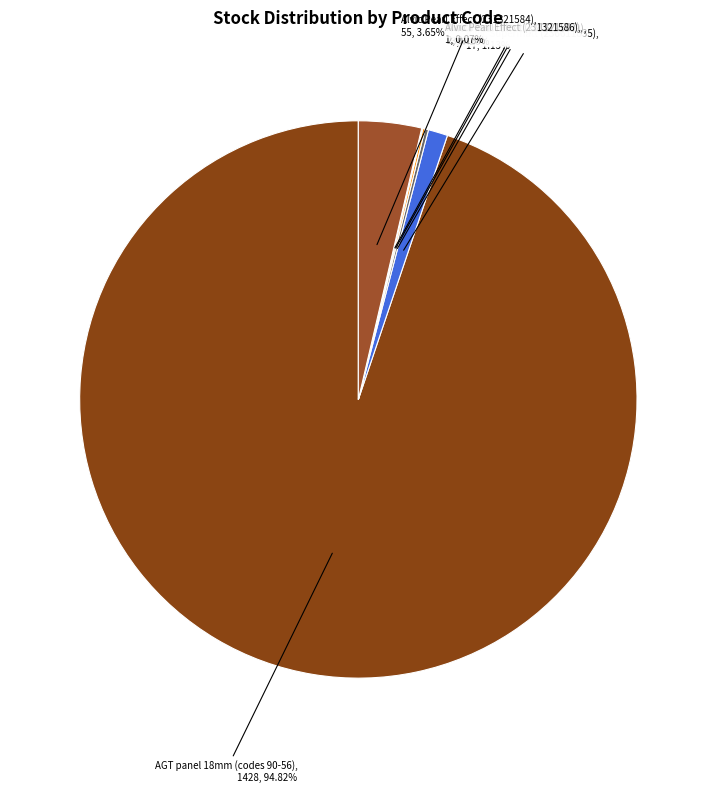

Count the number of slices in the pie.

25